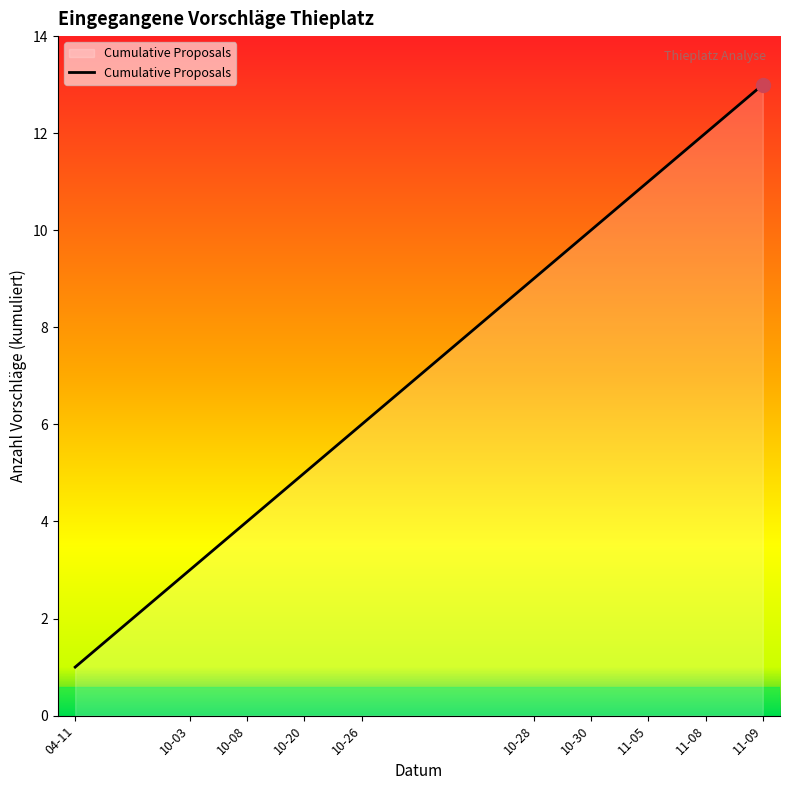

What is the greatest value displayed?

13